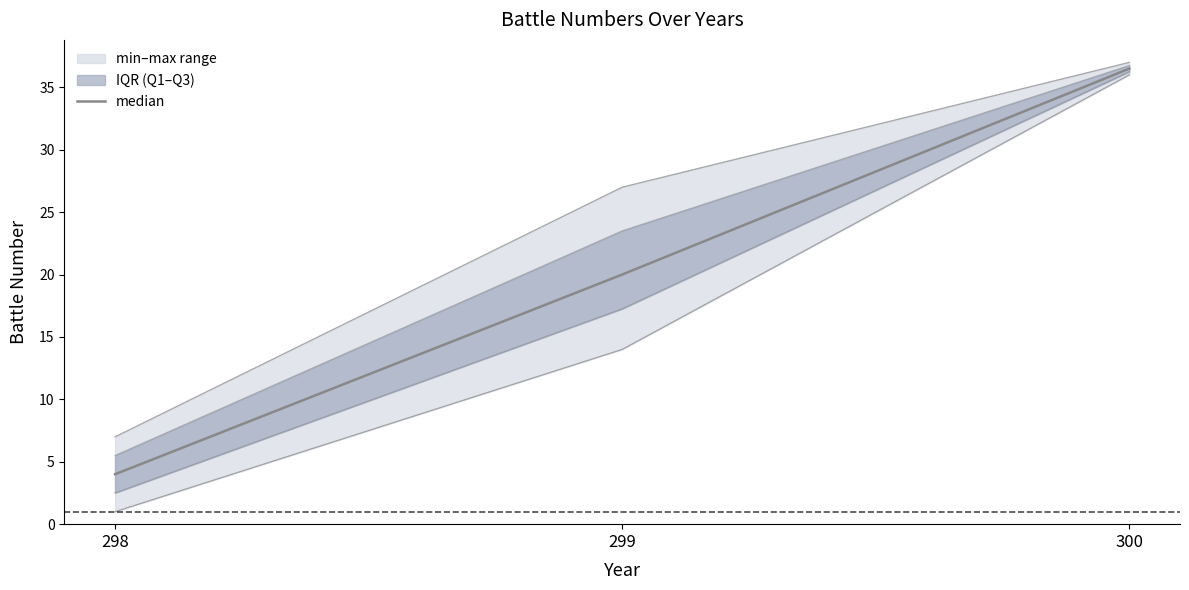

The value at 300 is 36.5. True or false?

True